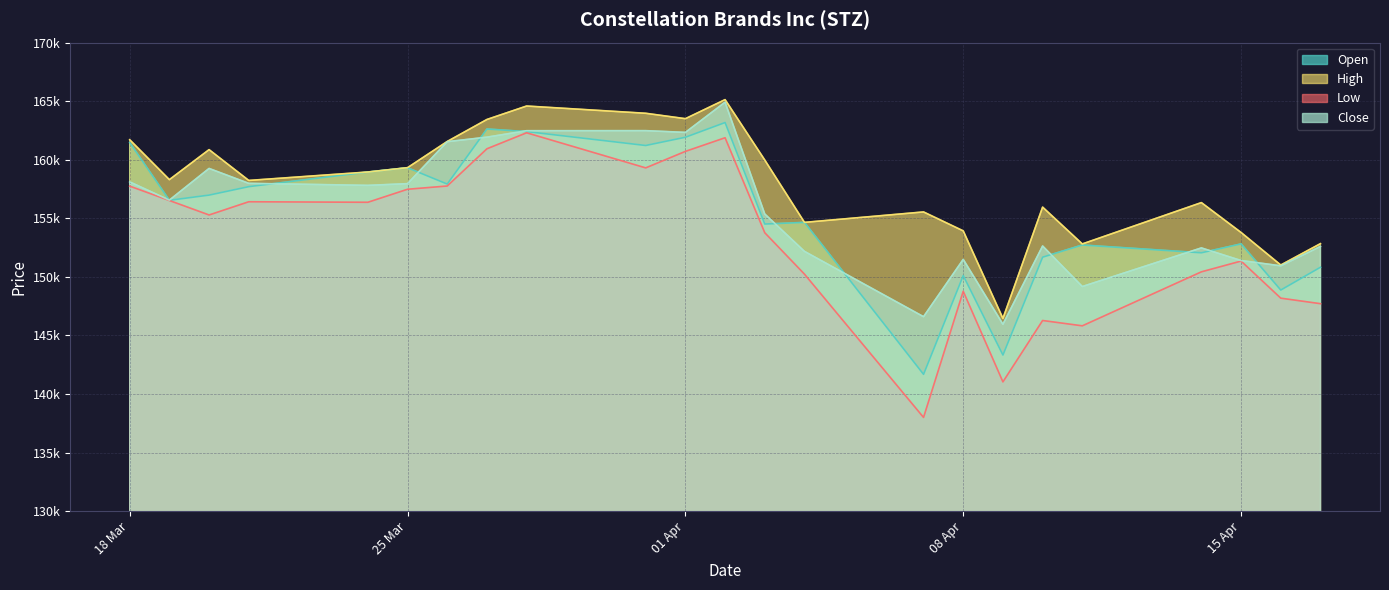

What is the sum of all Low values?

3524160